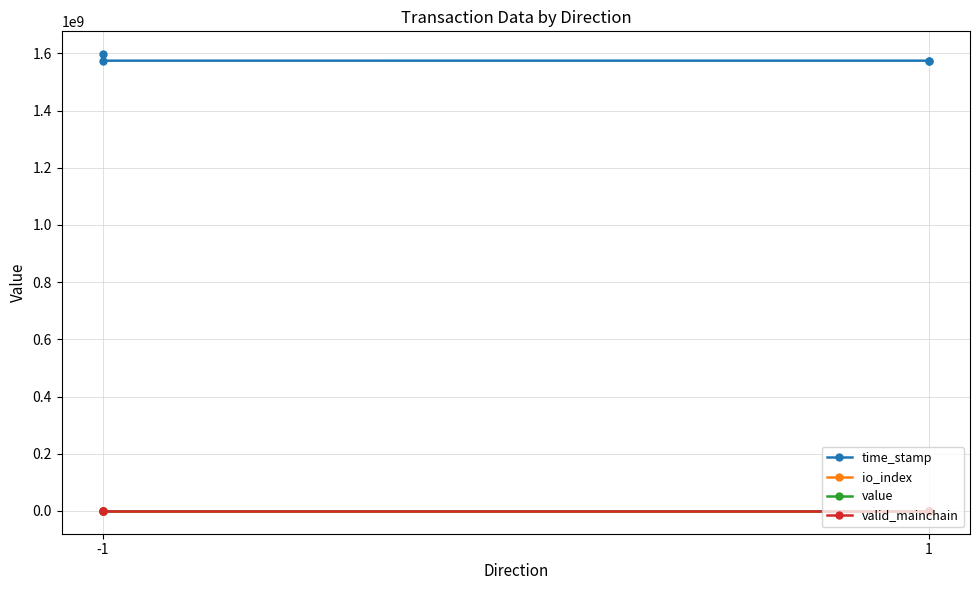

True or false: valid_mainchain and value cross at least once.

False